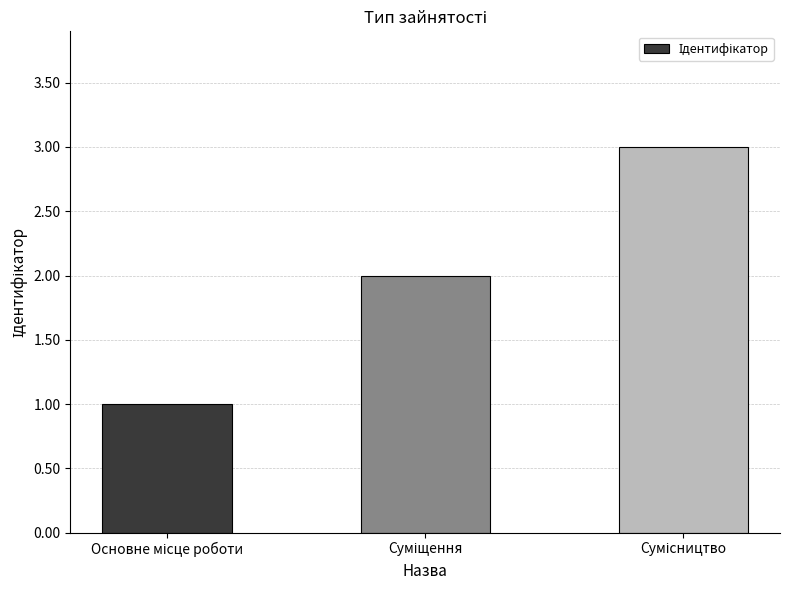

What is the maximum value shown in the chart?

3